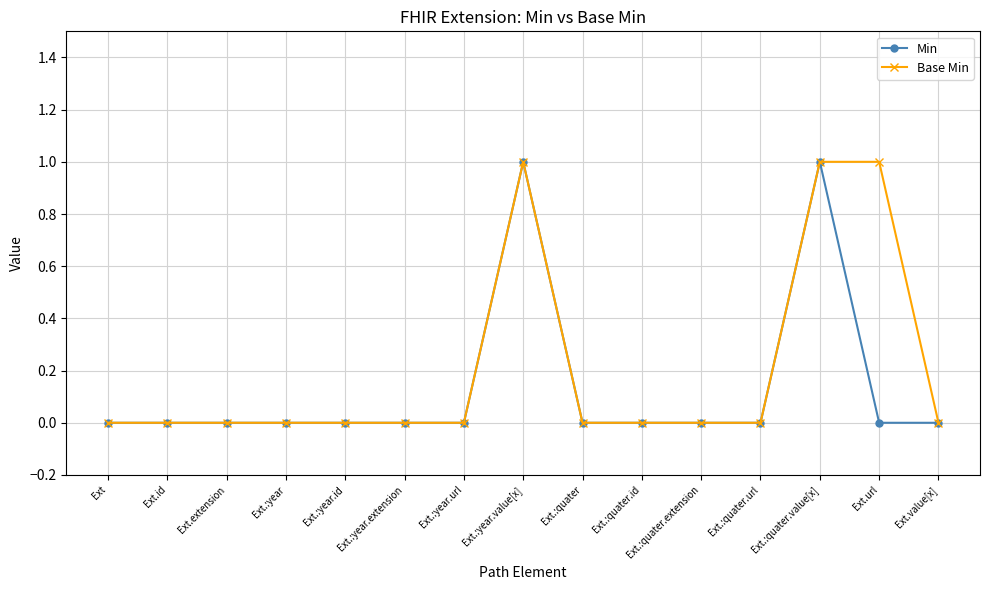

What is the label of the 13th point from the left?

Ext.:quater.value[x]